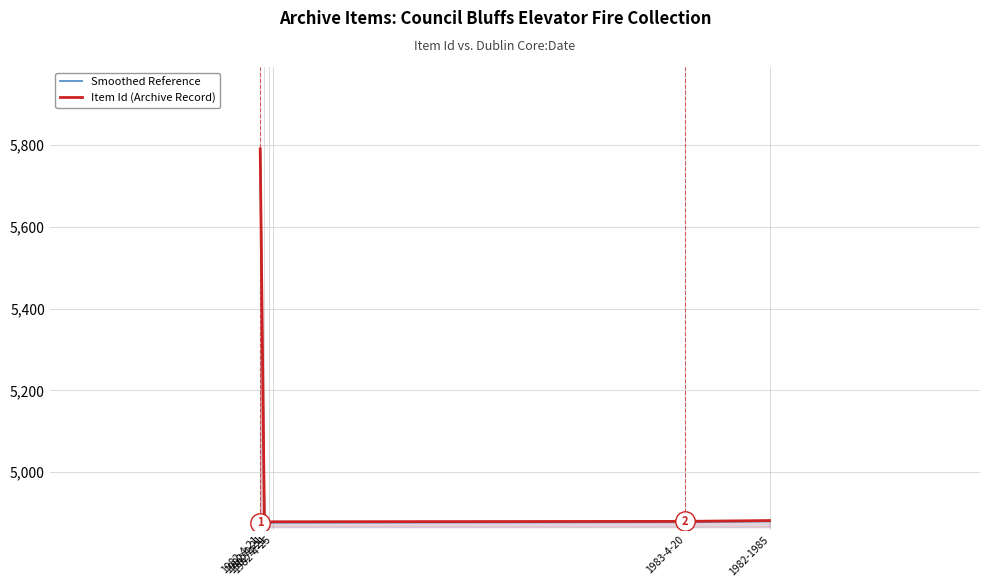

At which category is the sum across all series the highest?

1982-4-21